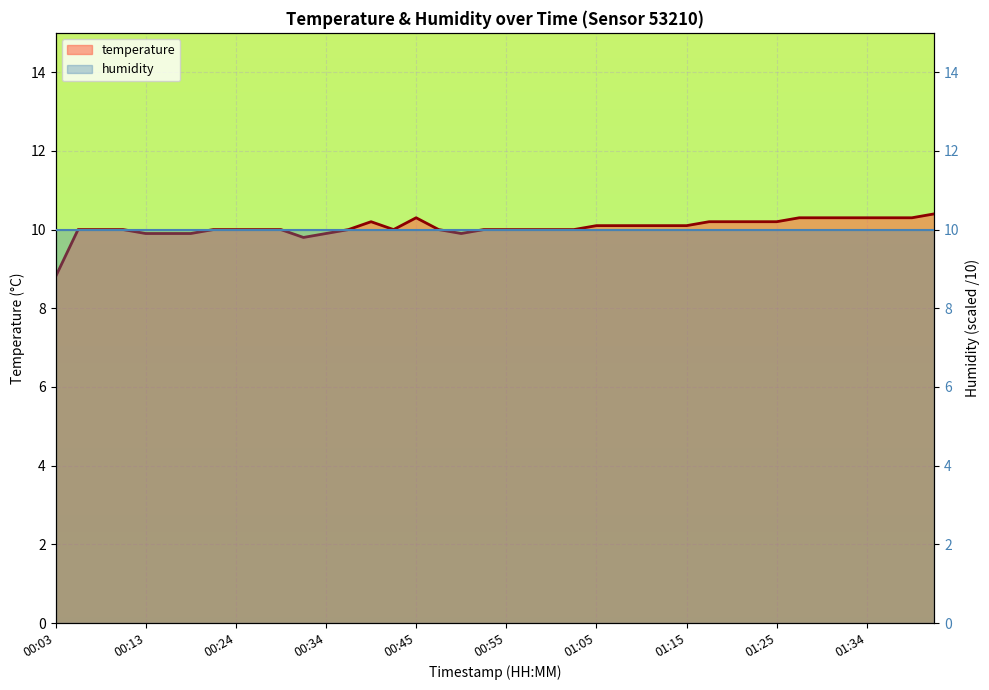

Which series changed the most between 00:13 and 37?

temperature